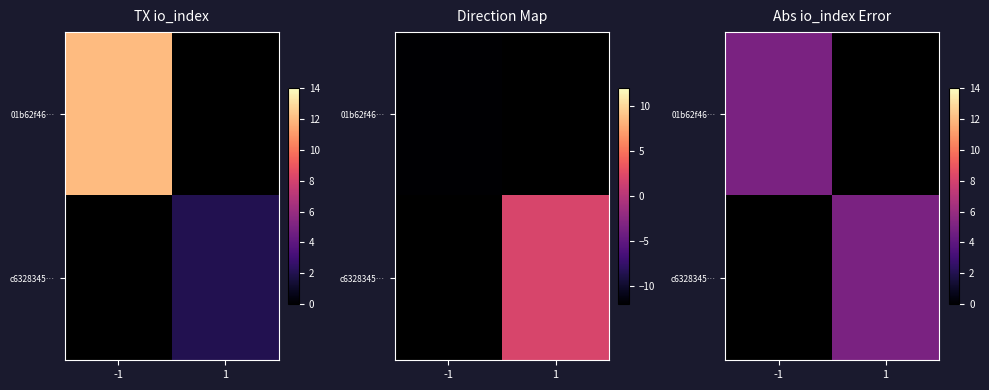

True or false: 01b62f46c6b42fe97f6210b9a5a2546f0173e88 has a value of 0 at direction.

False